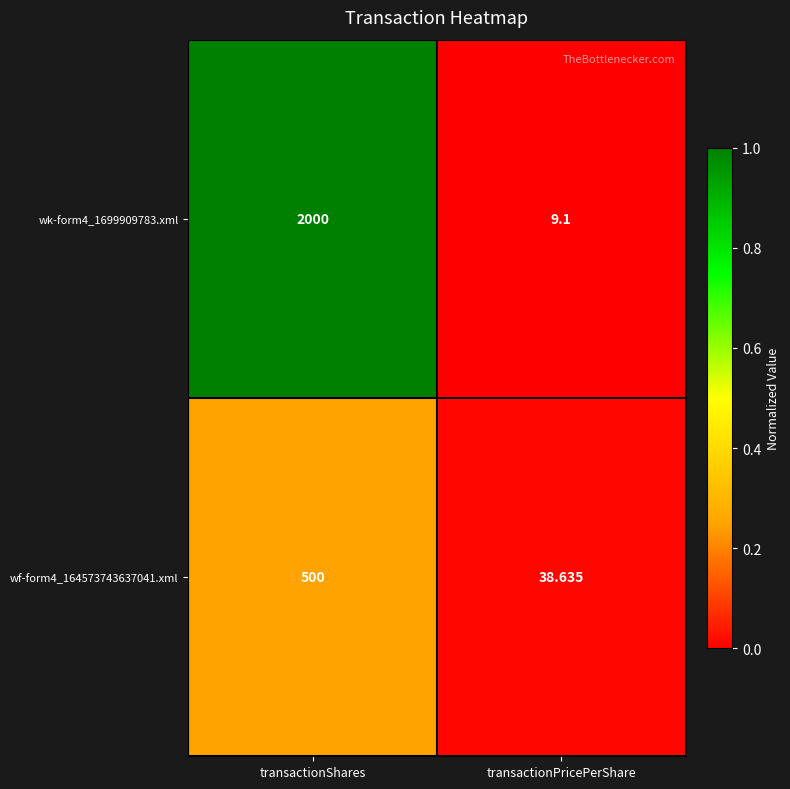

Where is wk-form4_1699909783.xml nearest to the value 1004?

transactionPricePerShare